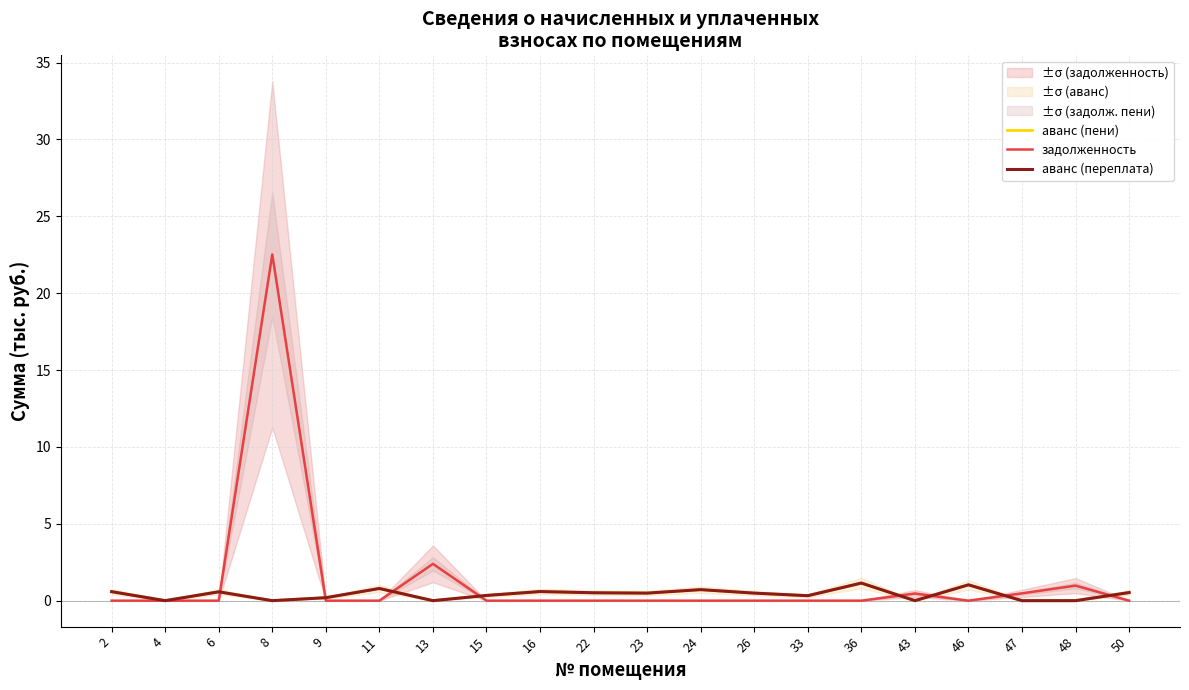

List the labels in order of задолженность value, smallest first.

2, 4, 6, 9, 11, 15, 16, 22, 23, 24, 26, 33, 36, 46, 50, 43, 47, 48, 13, 8